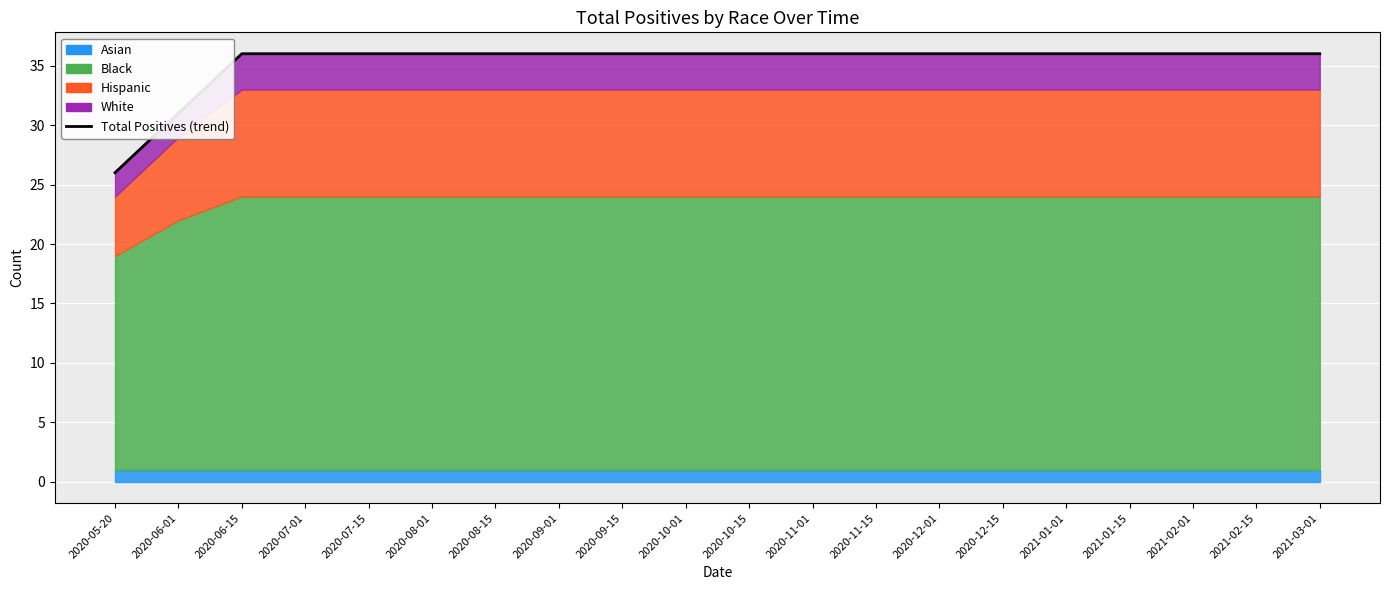

At which category does the chart reach its minimum across all series?

2020-05-20